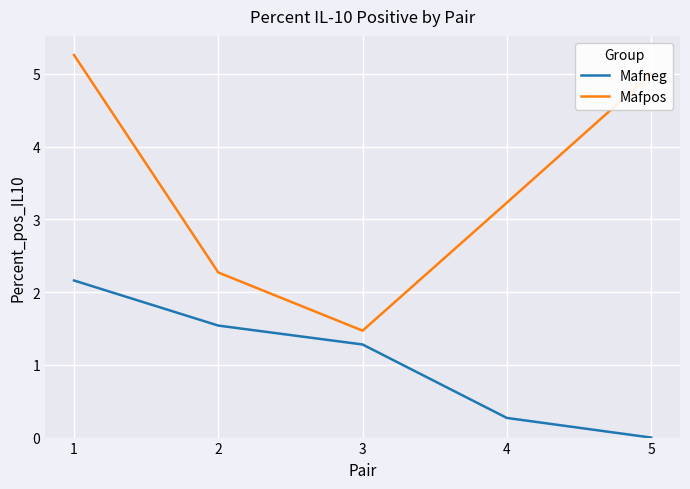

Does the chart display data point markers on the line(s)?

No